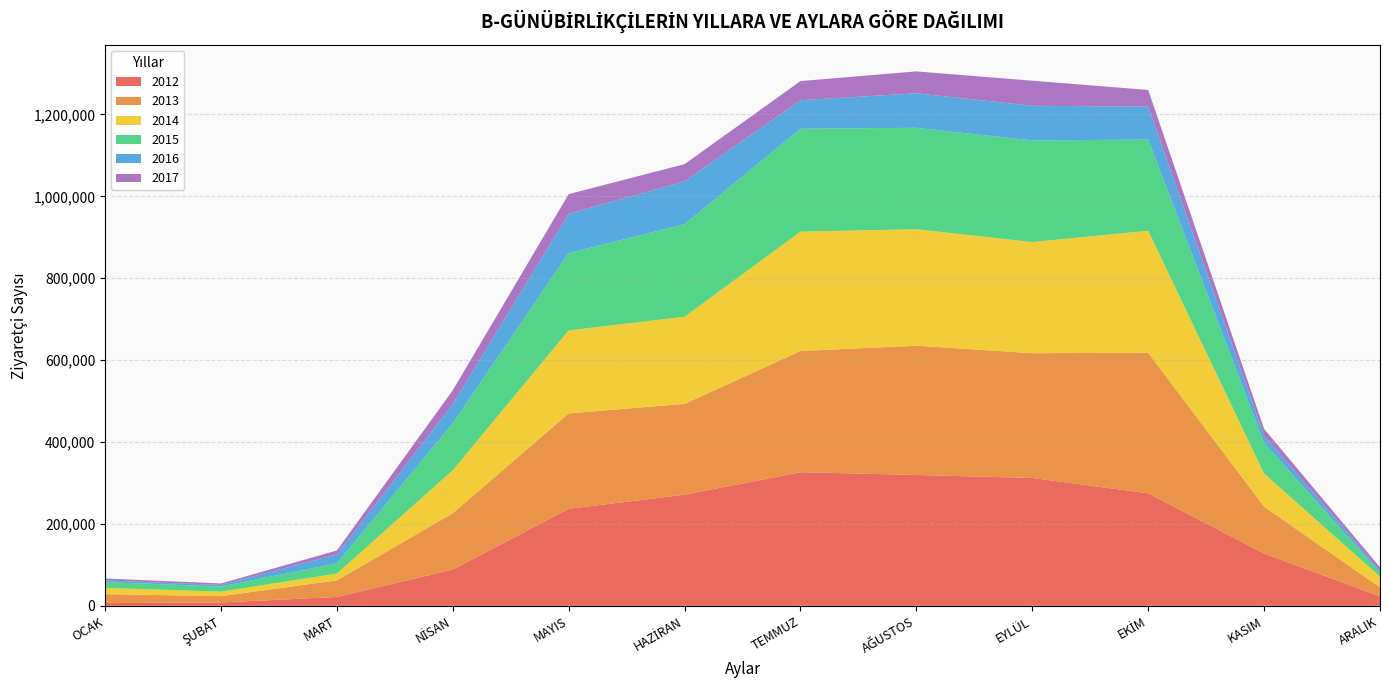

Reading left to right, transcribe all the data shown in this chart.

2012: 6706	8215	21721	88537	236924	271396	326337	319546	312275	274769	127961	22938
2013: 21853	15488	40405	137605	232944	221783	295937	315626	304676	343172	114250	22124
2014: 15453	10917	16701	104964	202729	212714	291479	284514	271349	298008	80806	26368
2015: 13974	12514	24962	114747	188855	226200	251248	247621	248214	222569	75058	9733
2016: 4041	3965	21660	46367	96034	104350	69574	84306	84518	80478	17524	5074
2017: 4726	3624	9695	34193	47873	42100	46752	53414	61211	40720	16432	7838